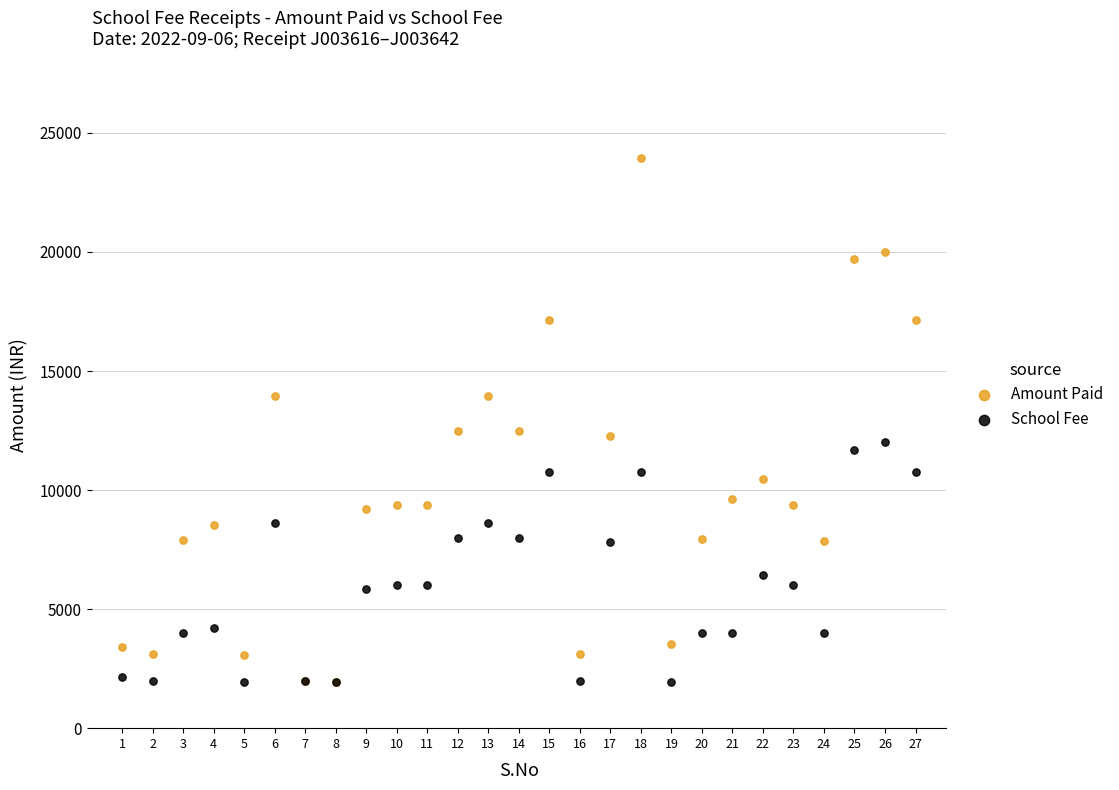

In the School Fee series, what Y value is closest to 6975?

6450